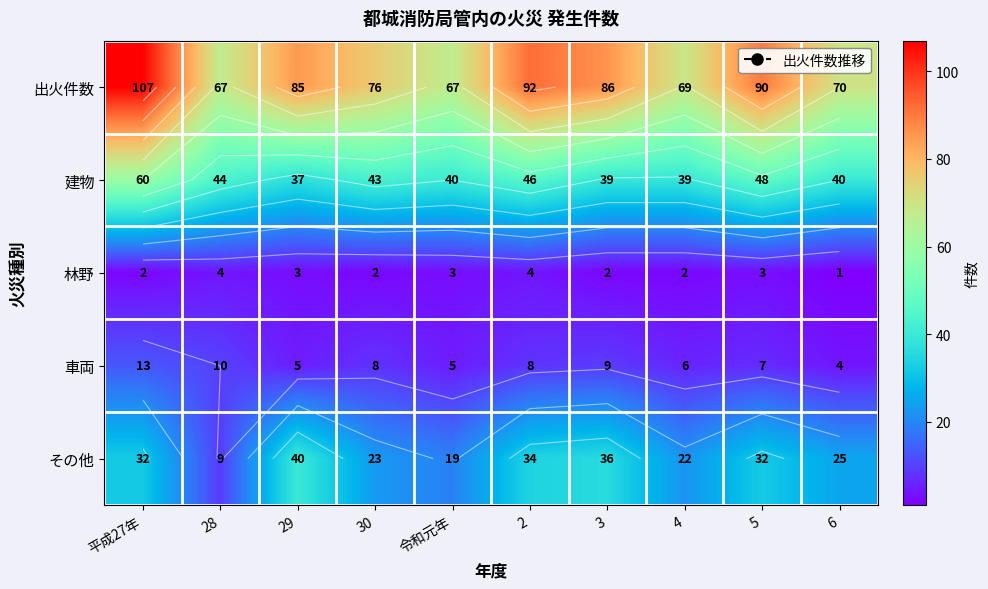

What is the highest value of the 林野 series?

4